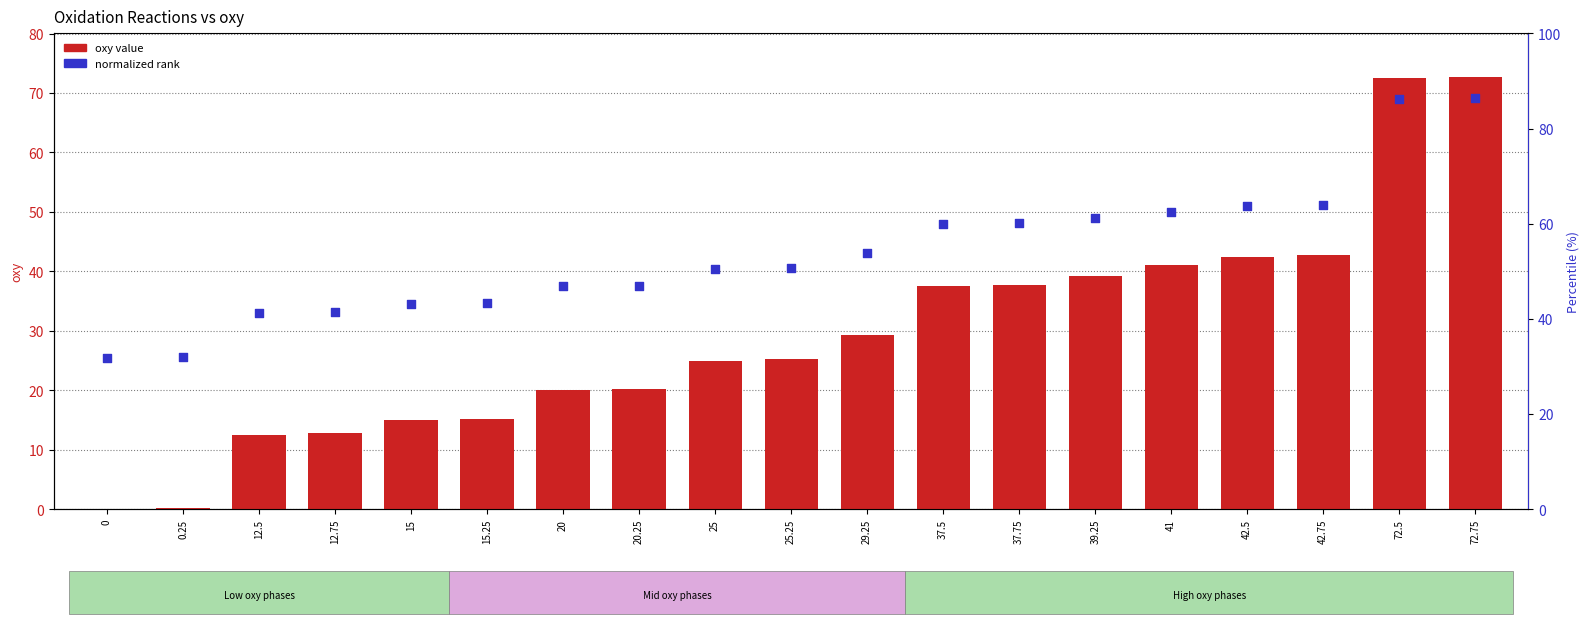

At which category is the sum across all series the highest?

72.75